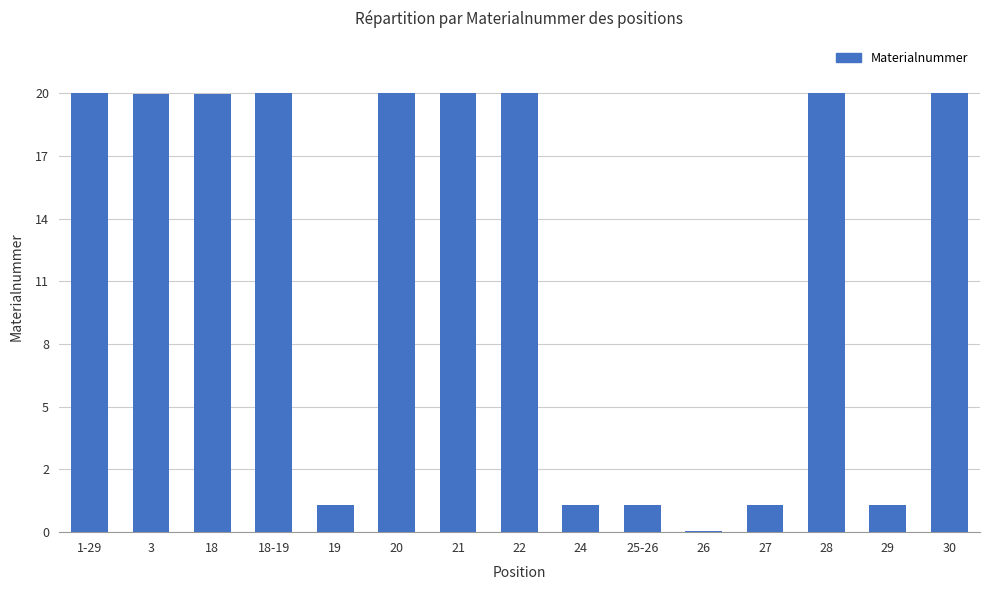

What is the approximate value at 21?

20014623